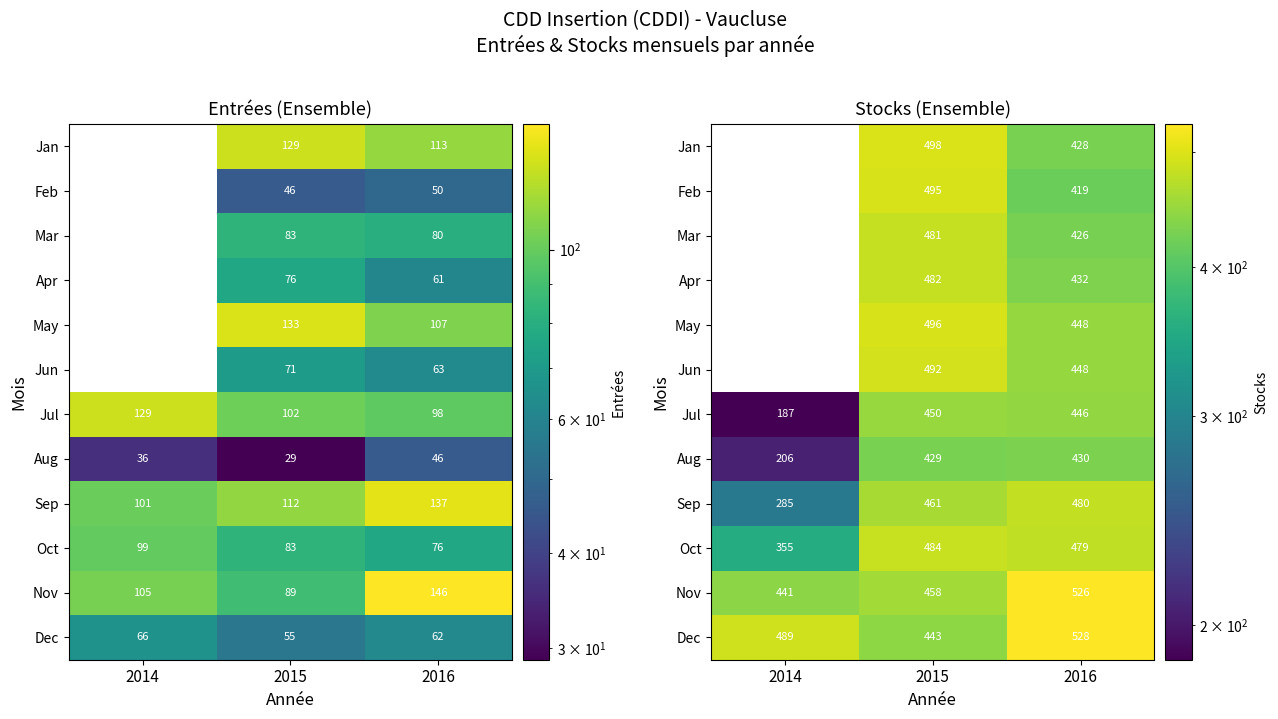

True or false: Apr has a value of 482.0 at 2015.

True